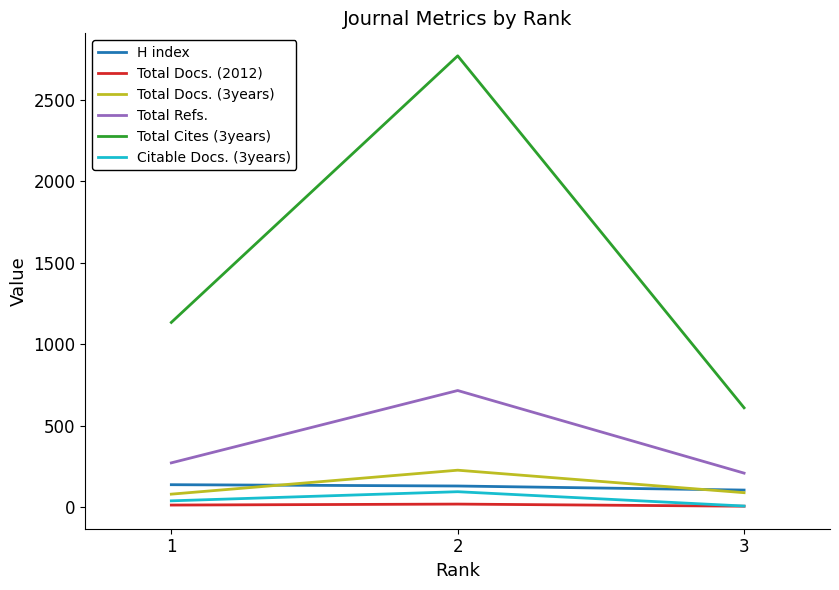

True or false: H index has a value of 138 at 1.

True